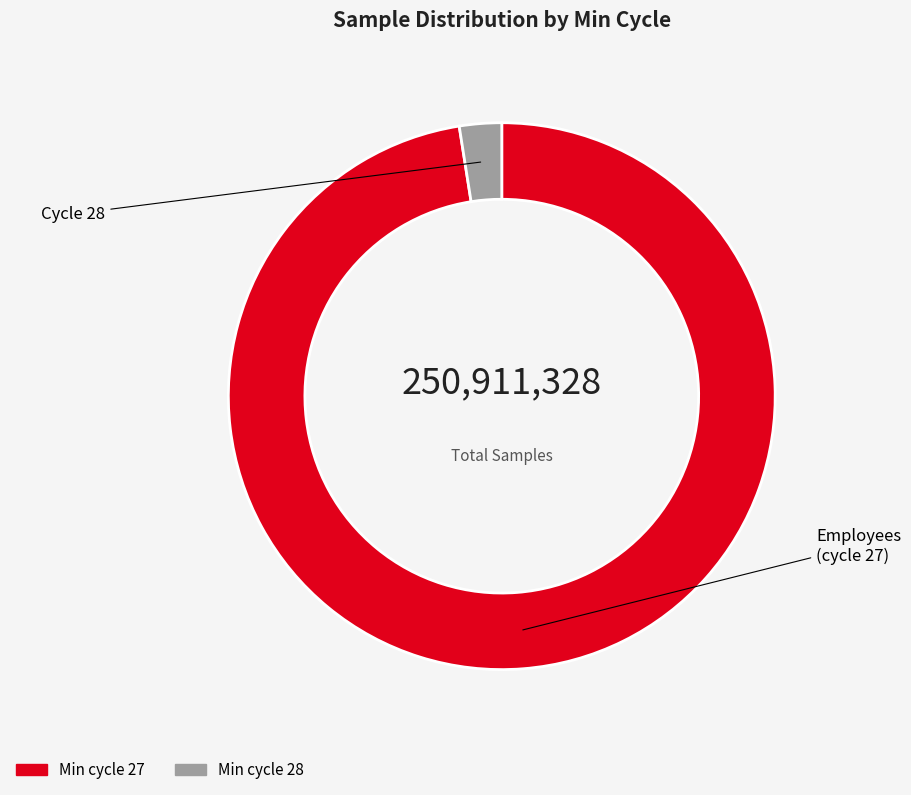

Is there a majority slice in this chart?

Yes